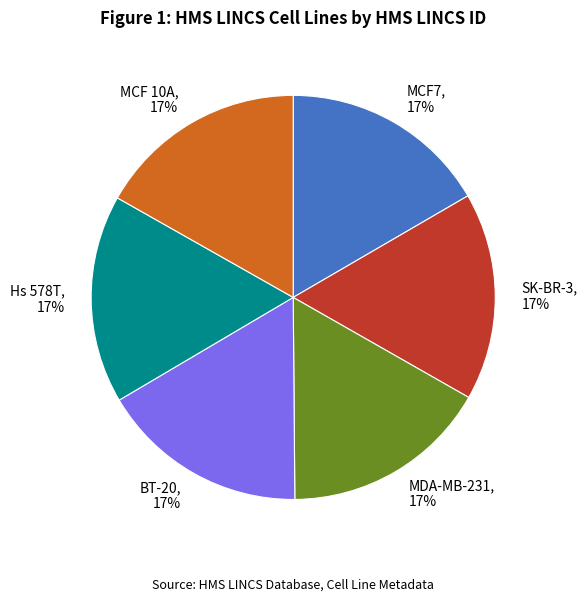

Is it true that MDA-MB-231 is 22% of the pie?

False